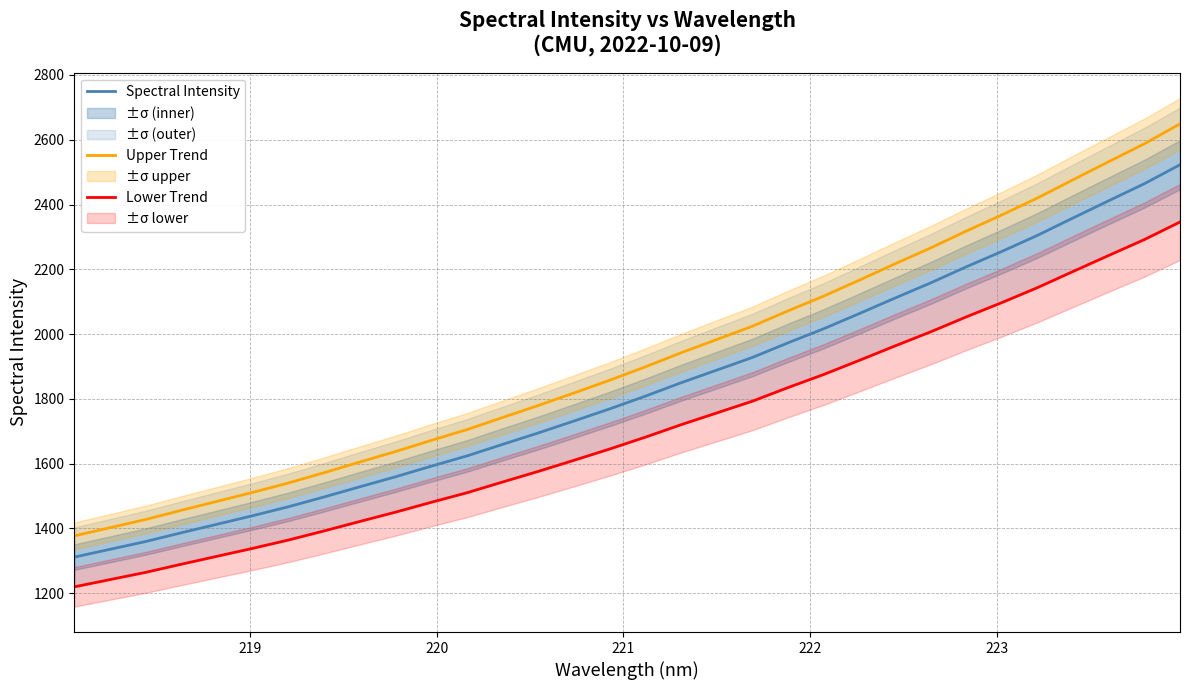

What is the maximum value for Upper Trend?

2648.8